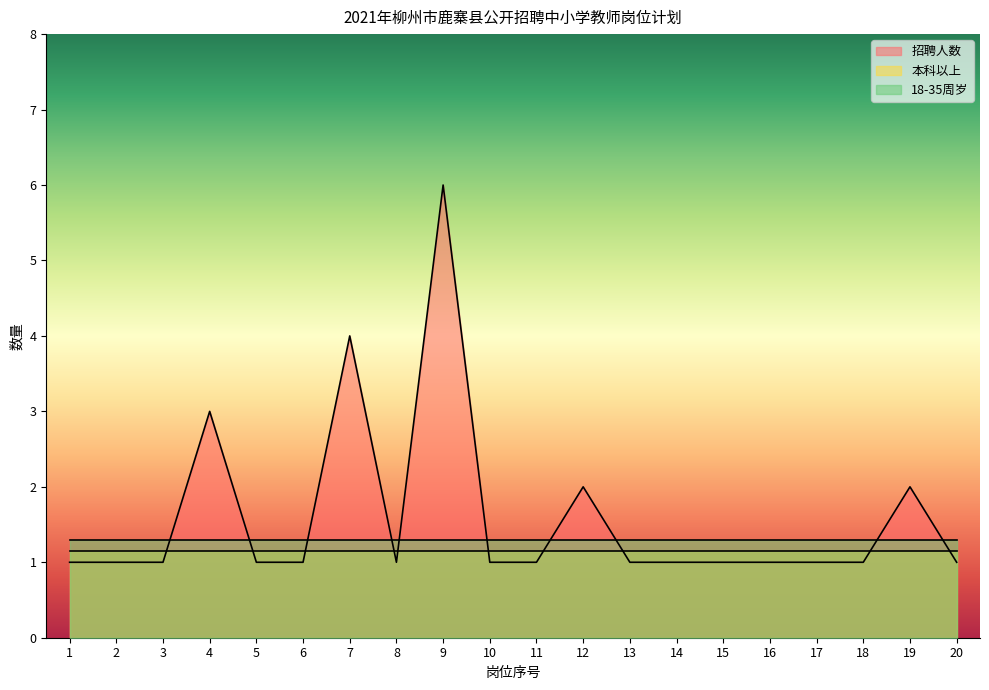

What is the value of the 本科以上 point at the 5th from the left?

1